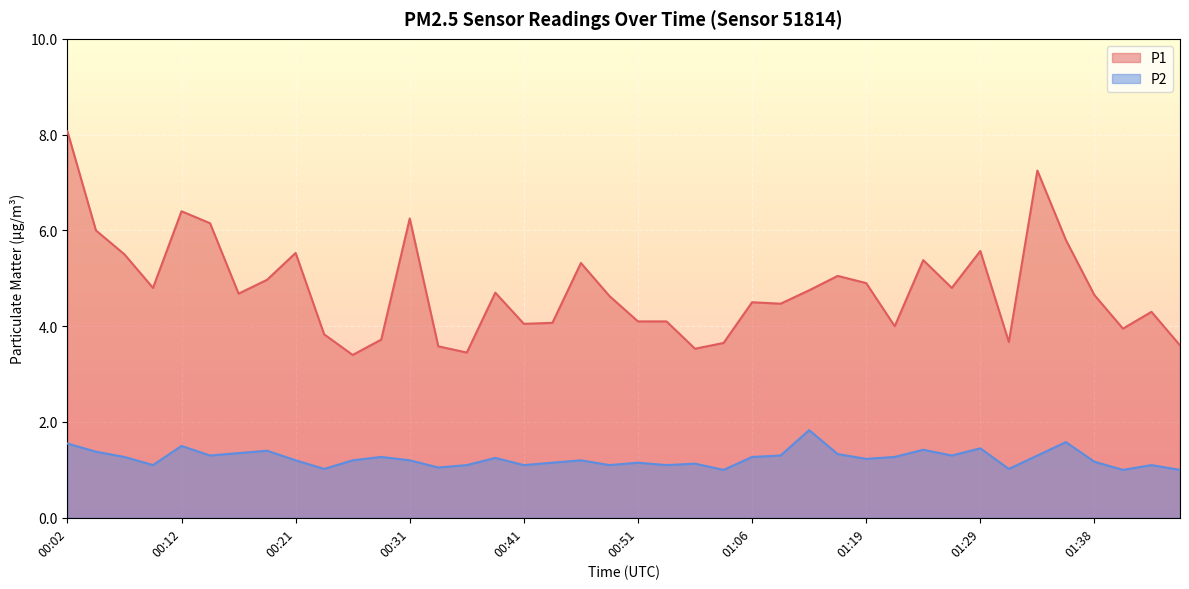

What is the lowest value of the P2 series?

1.0